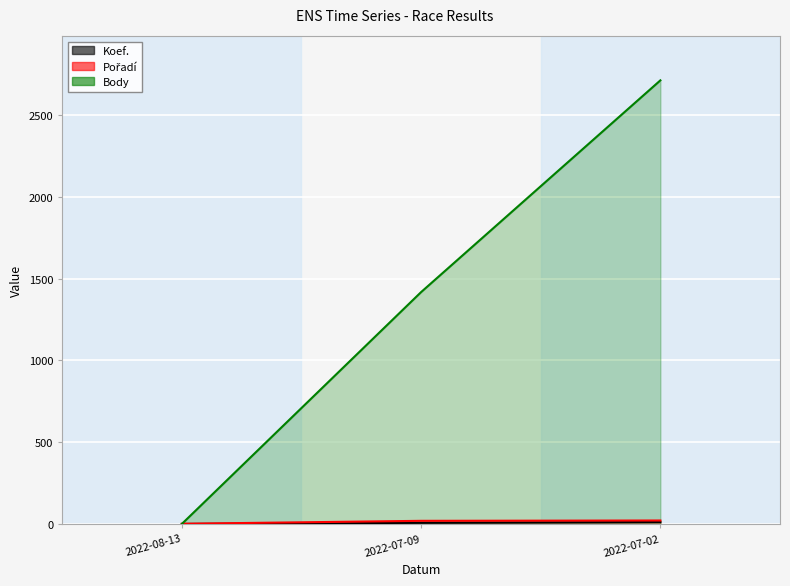

Which series changed the most between 2022-07-09 and 2022-07-02?

Body